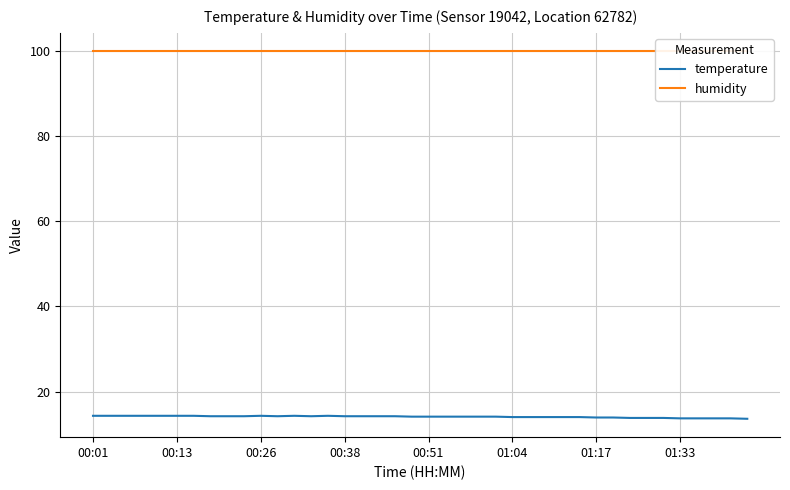

What is the highest value of the humidity series?

99.9